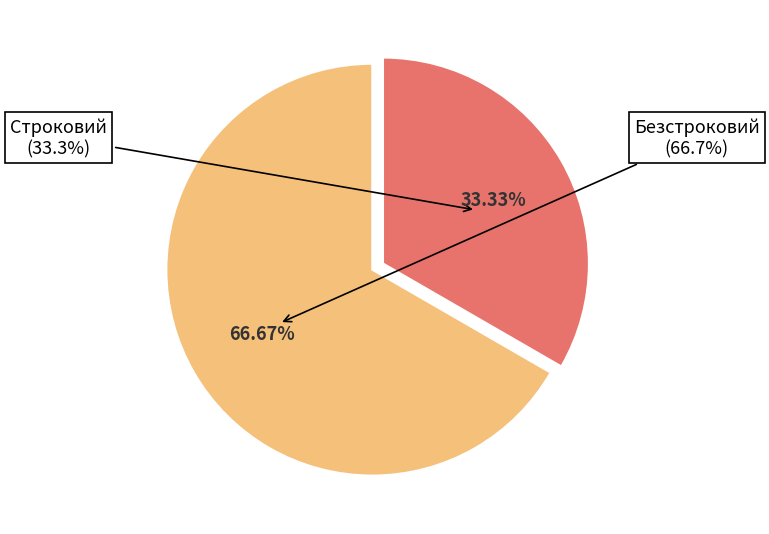

Is it true that Безстроковий is 80% of the pie?

False